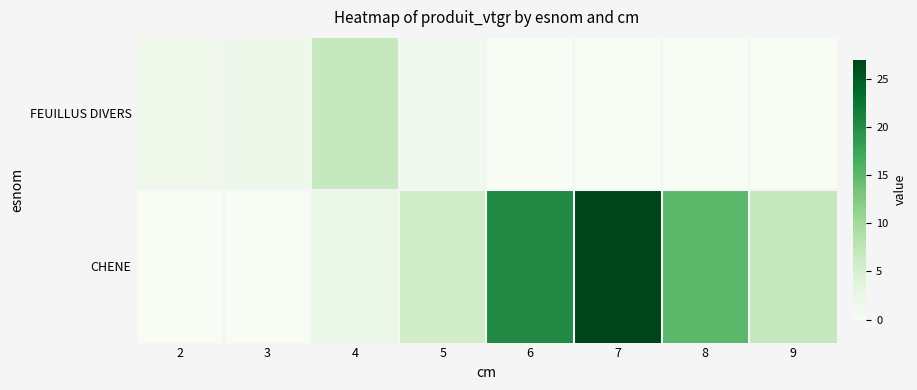

Reading left to right, extract all data points from this chart.

FEUILLUS DIVERS: 2=1.6	3=1.8	4=6.8	5=1.3	6=0.0	7=0.0	8=0.0	9=0.0
CHENE: 2=0.0	3=0.0	4=2.2	5=5.7	6=20.4	7=26.9	8=15.2	9=6.8